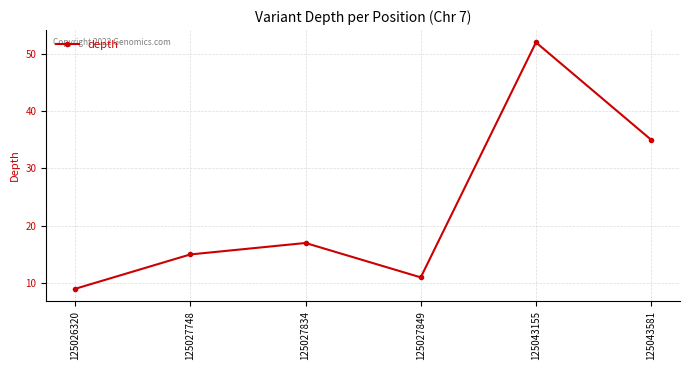

Reading left to right, list all the values displayed in this chart.

9	15	17	11	52	35